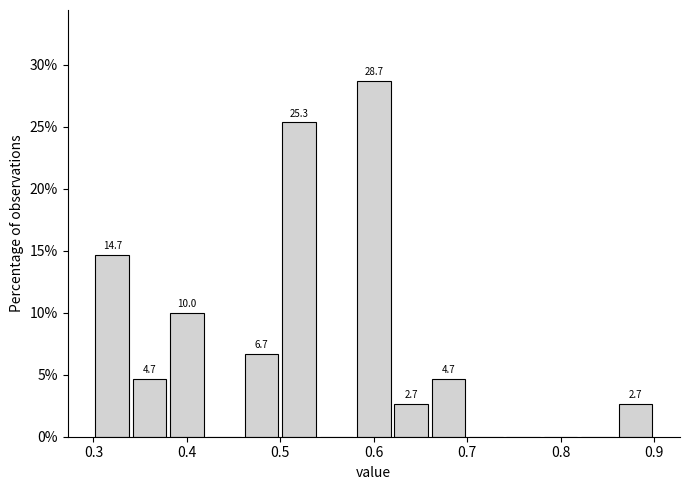

Which range on the x-axis has the tallest bar?

0.58 to 0.62